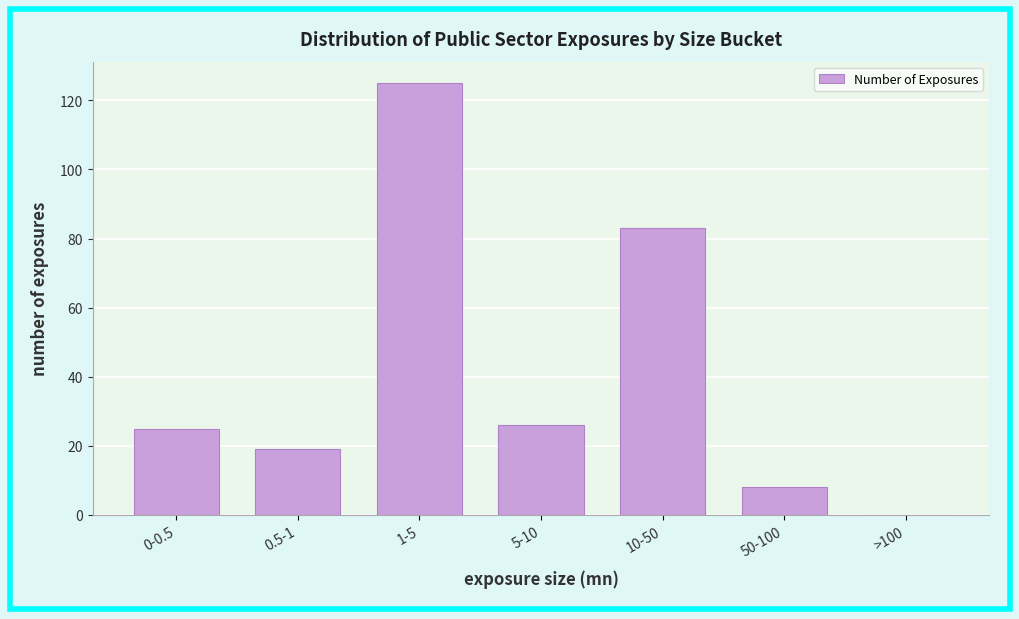

Reading left to right, what are all the values shown in this chart?

0-0.5=25	0.5-1=19	1-5=125	5-10=26	10-50=83	50-100=8	>100=0